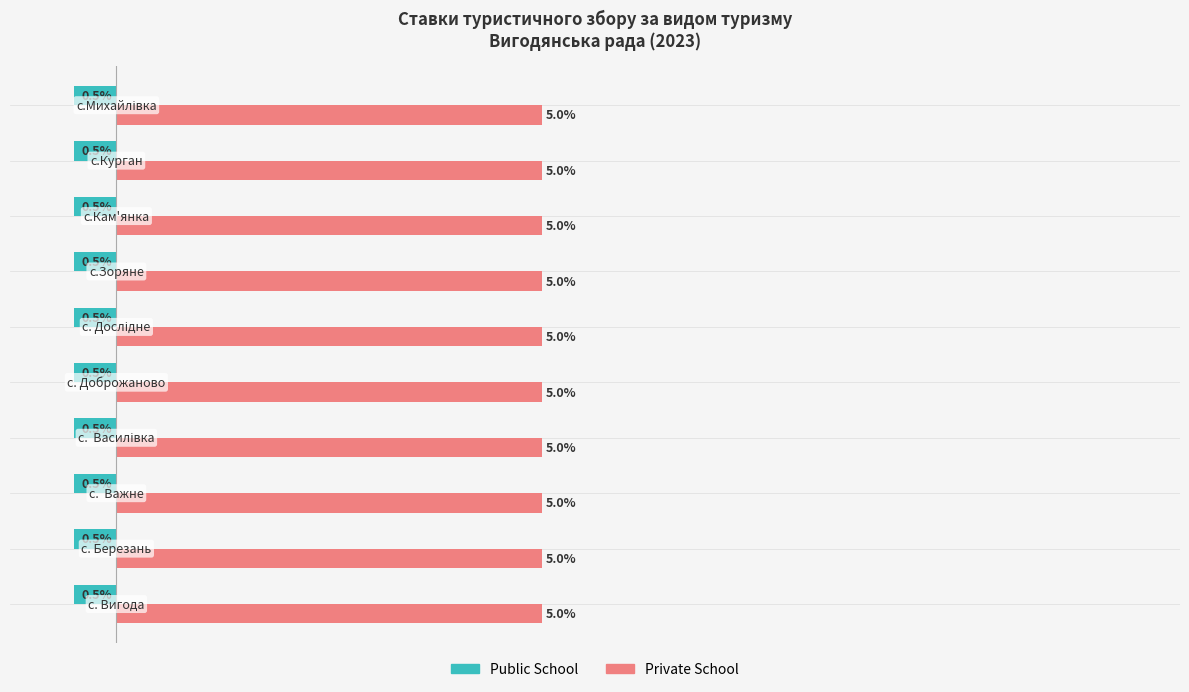

Which series has the largest total across all categories?

Private School